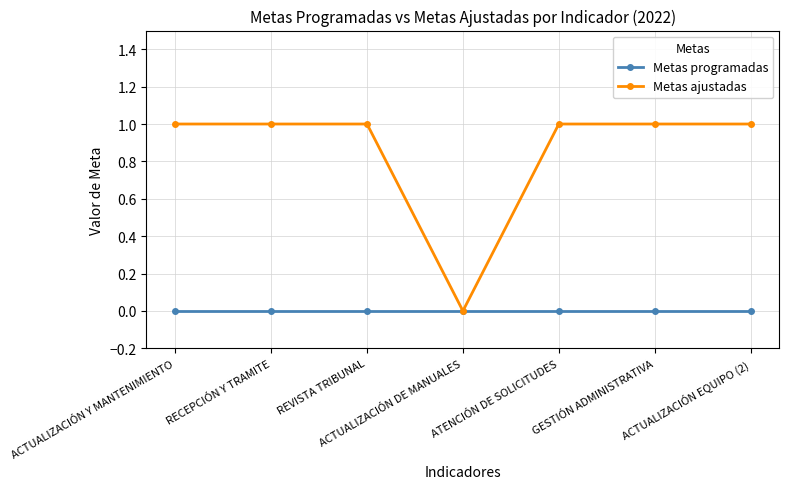

True or false: Metas programadas has a value of 0 at GESTIÓN ADMINISTRATIVA.

True